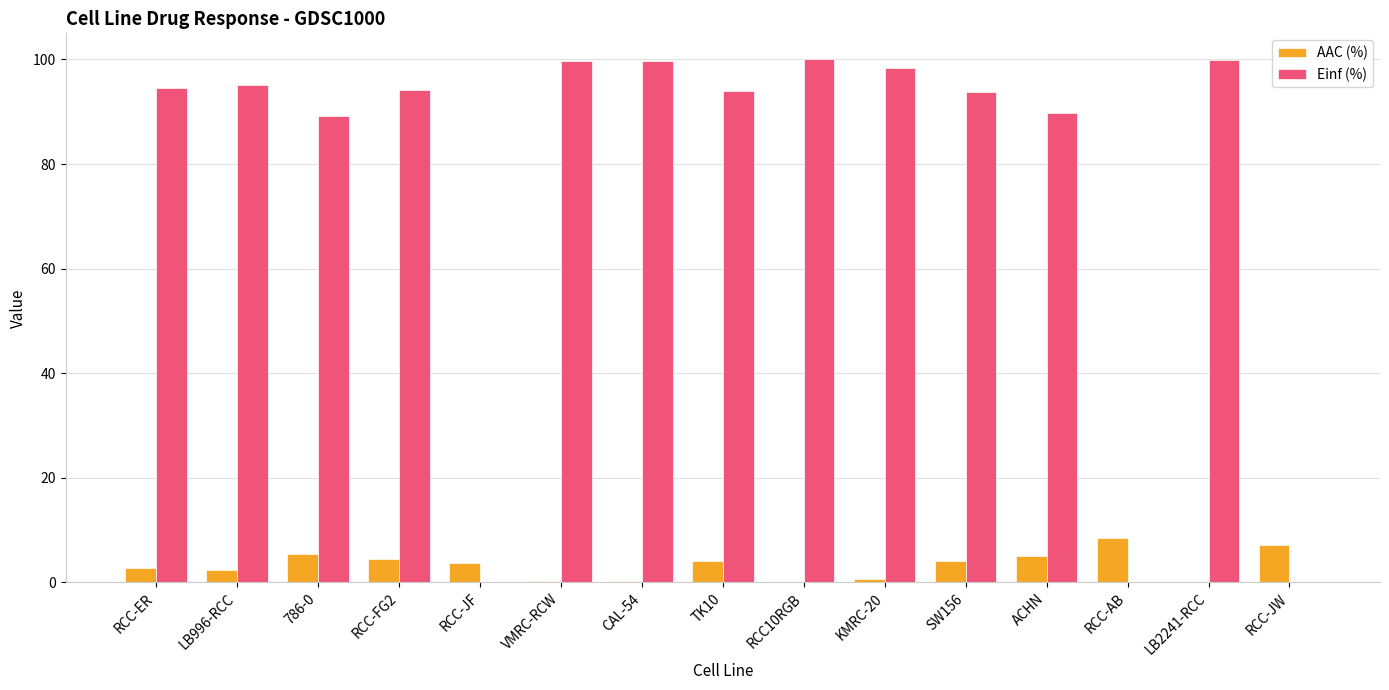

Between RCC-AB and LB2241-RCC, which series saw the biggest shift?

Einf (%)